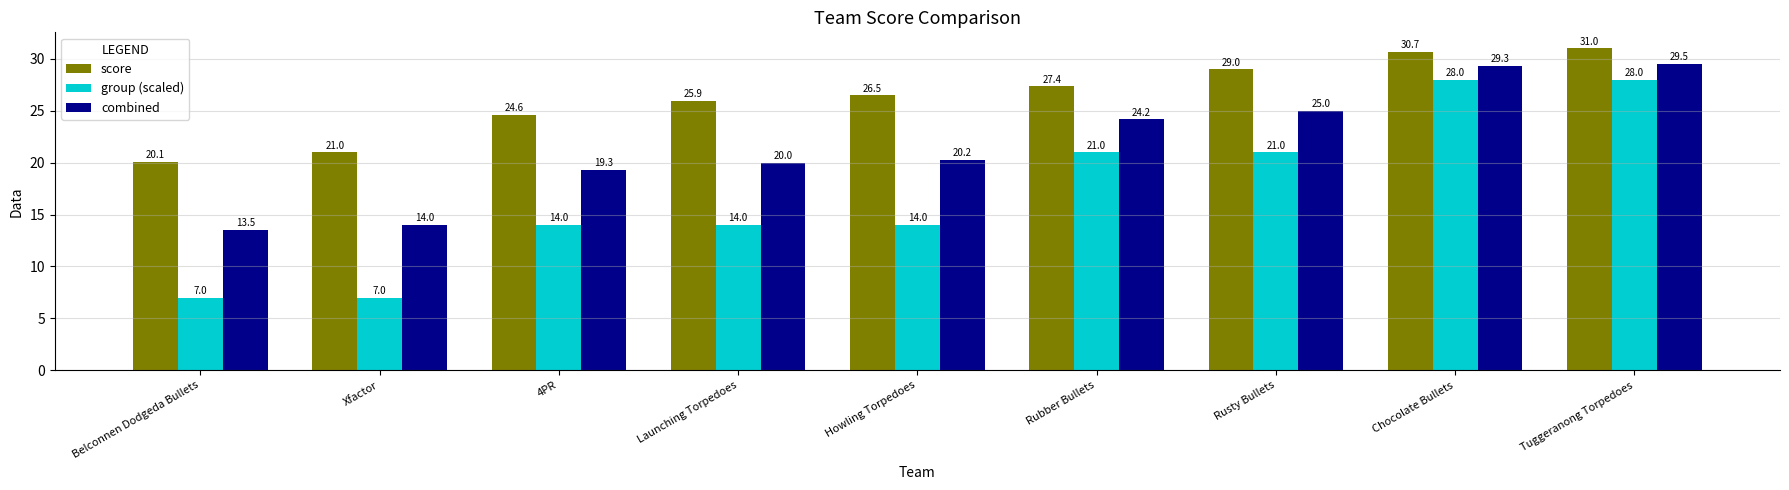

What is the spread (max minus min) of values at Rusty Bullets?

8.0